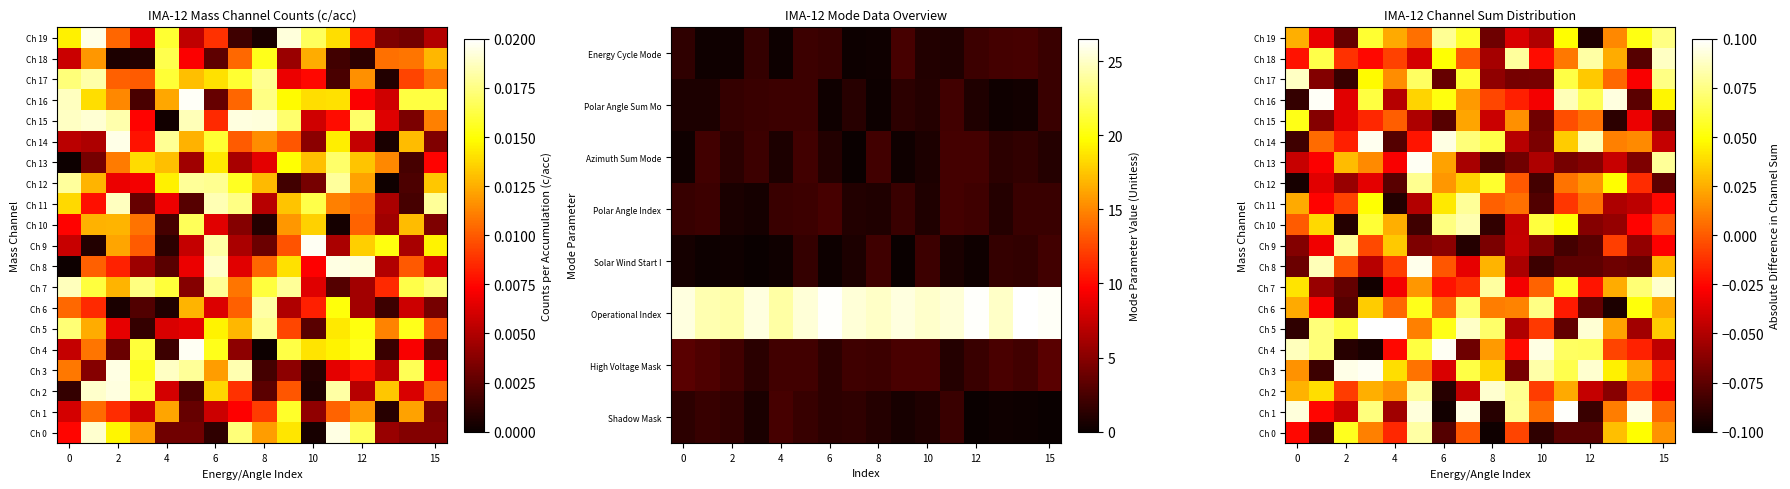

What is the spread (max minus min) of values at 11?

0.2